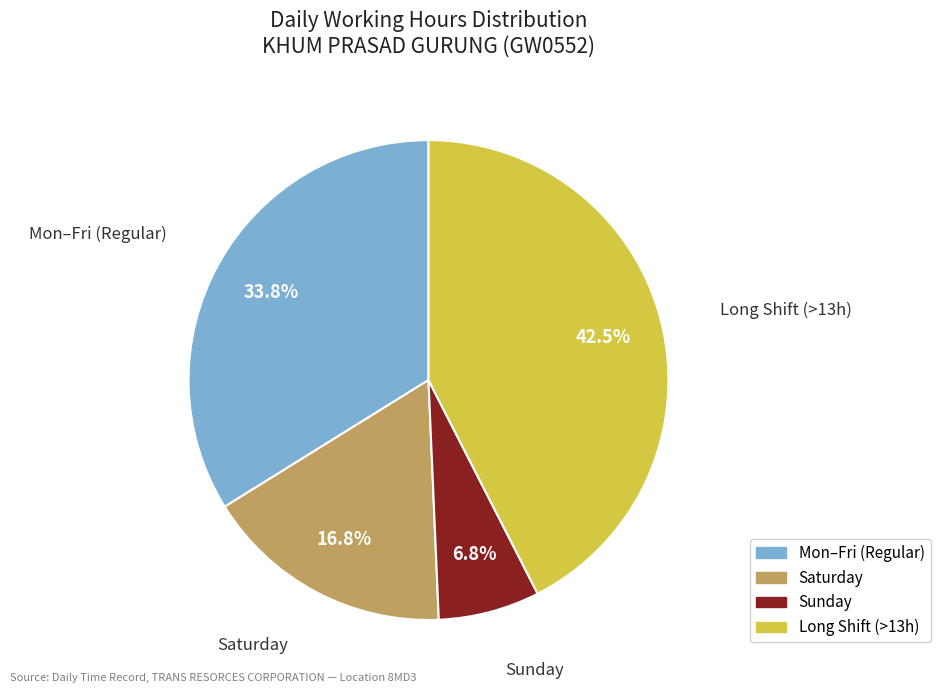

To the nearest percent, what is the difference between the largest and smallest slice percentages?

36%